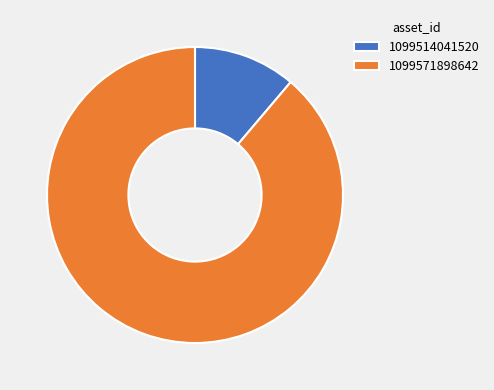

Which slice is the largest?

1099571898642